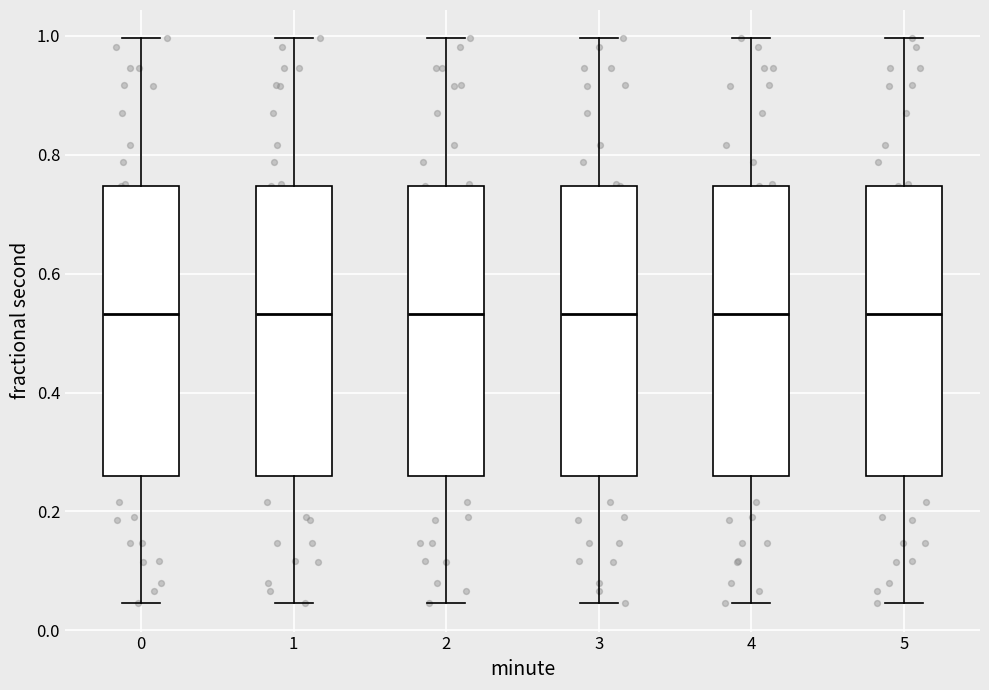

Reading left to right, transcribe this box plot: for each box, give where its median line is, the range the box spans, and where its two whiskers end, as read against the y-axis. The values are not printed on the chart, so give them approximately, as read against the axis.

0: median 0.54, box 0.26 to 0.74, whiskers 0.04 to 1.00
1: median 0.54, box 0.26 to 0.74, whiskers 0.04 to 1.00
2: median 0.54, box 0.26 to 0.74, whiskers 0.04 to 1.00
3: median 0.54, box 0.26 to 0.74, whiskers 0.04 to 1.00
4: median 0.54, box 0.26 to 0.74, whiskers 0.04 to 1.00
5: median 0.54, box 0.26 to 0.74, whiskers 0.04 to 1.00